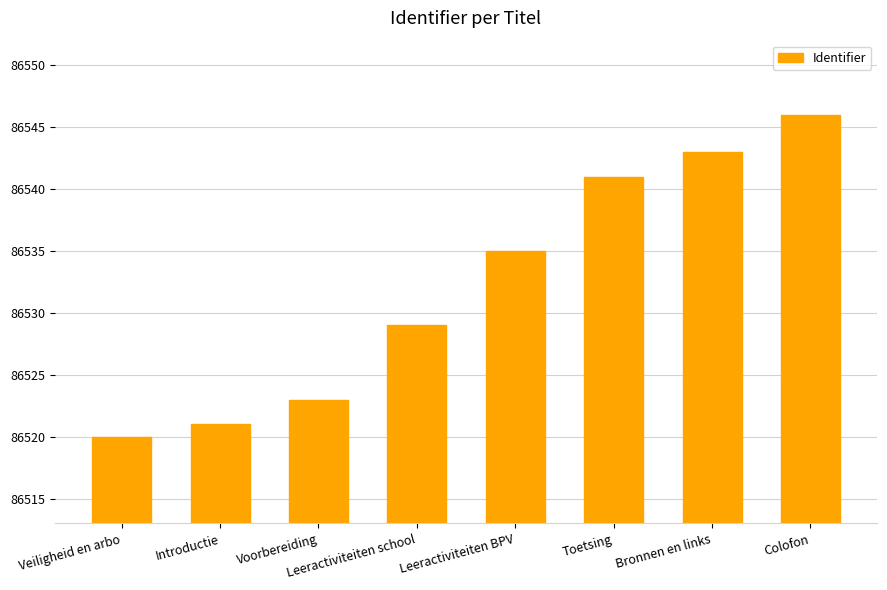

Reading right to left, what are all the values shown in this chart?

Colofon=86546	Bronnen en links=86543	Toetsing=86541	Leeractiviteiten BPV=86535	Leeractiviteiten school=86529	Voorbereiding=86523	Introductie=86521	Veiligheid en arbo=86520